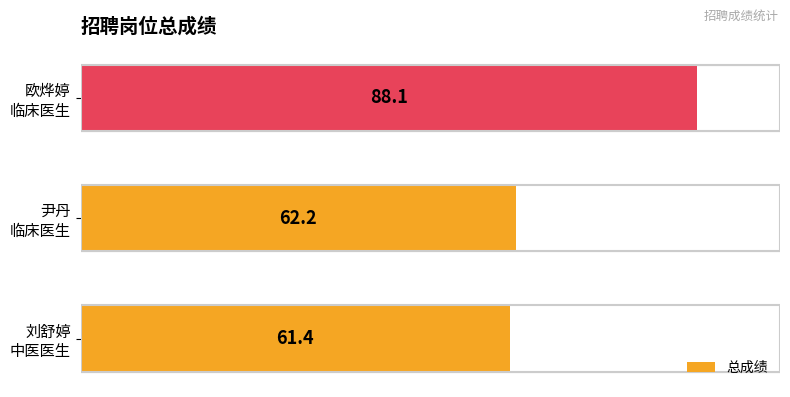

What is the average value?

70.6